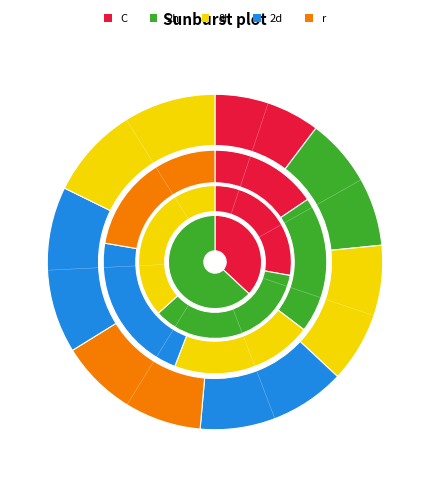

Is there a majority slice in this chart?

No